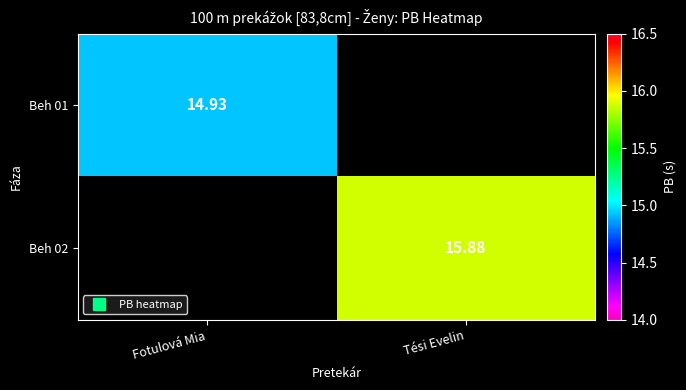

What is the sum of all Beh 01 values?

14.9